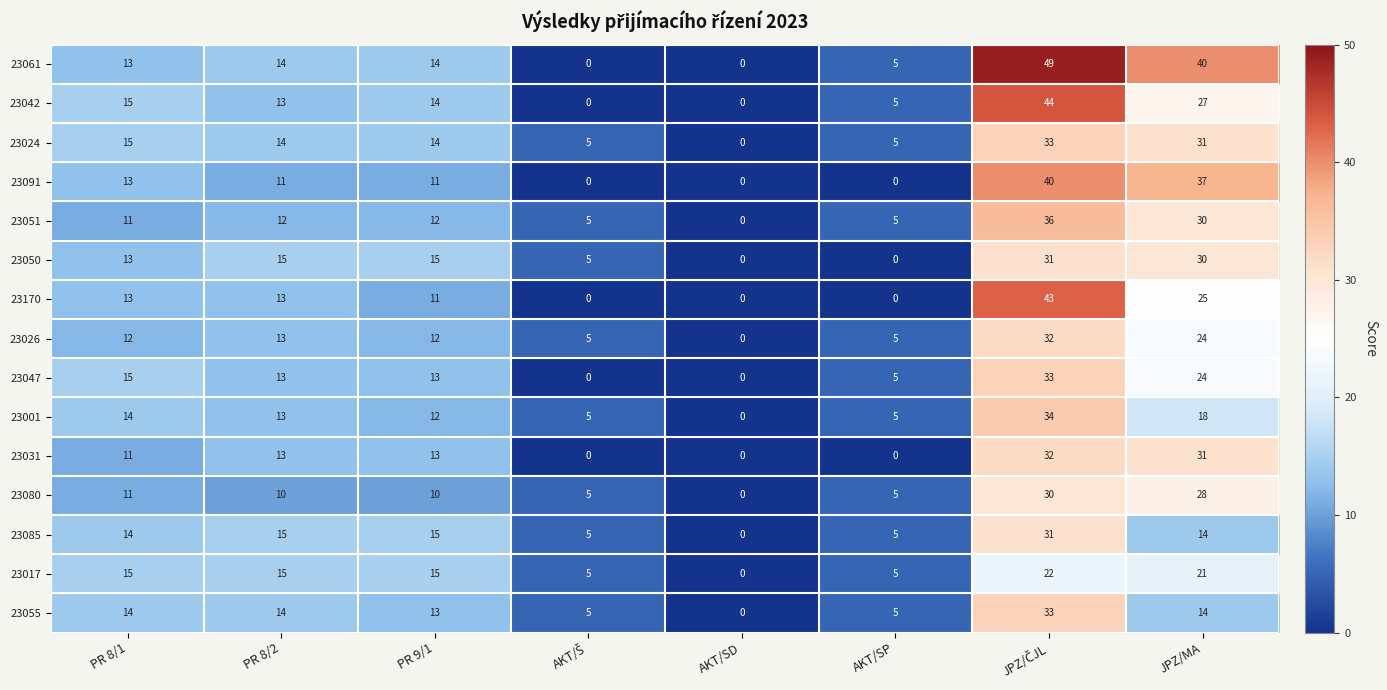

Is it true that 23042 equals 8 at AKT/SP?

False